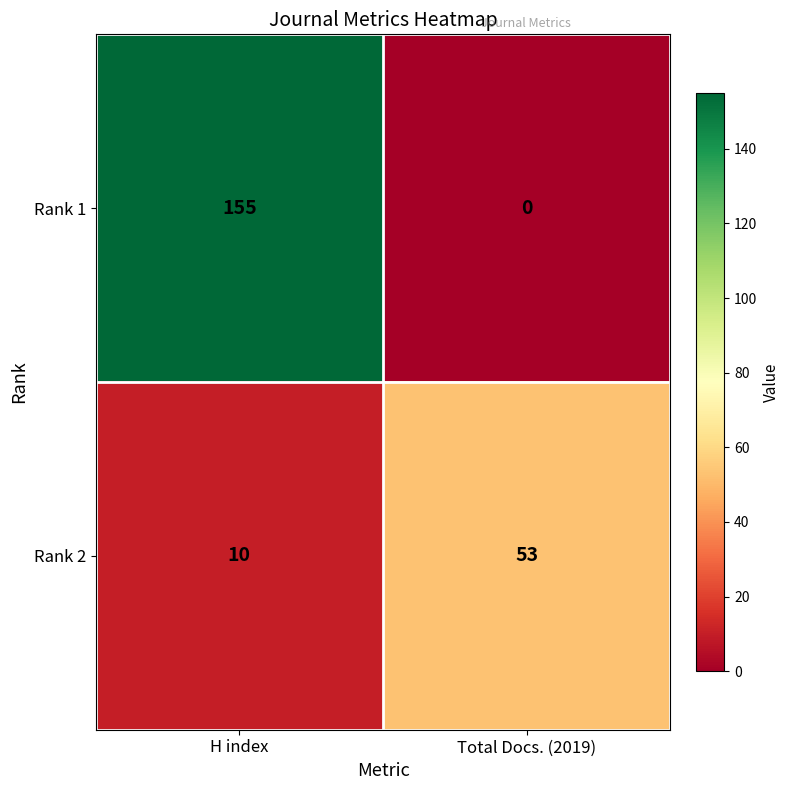

Reading right to left, list all the values displayed in this chart.

Rank 1: 0	155
Rank 2: 53	10